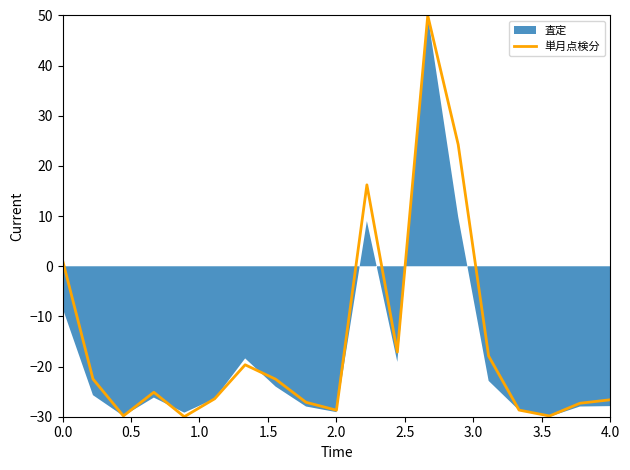

How many values exceed -25?

9